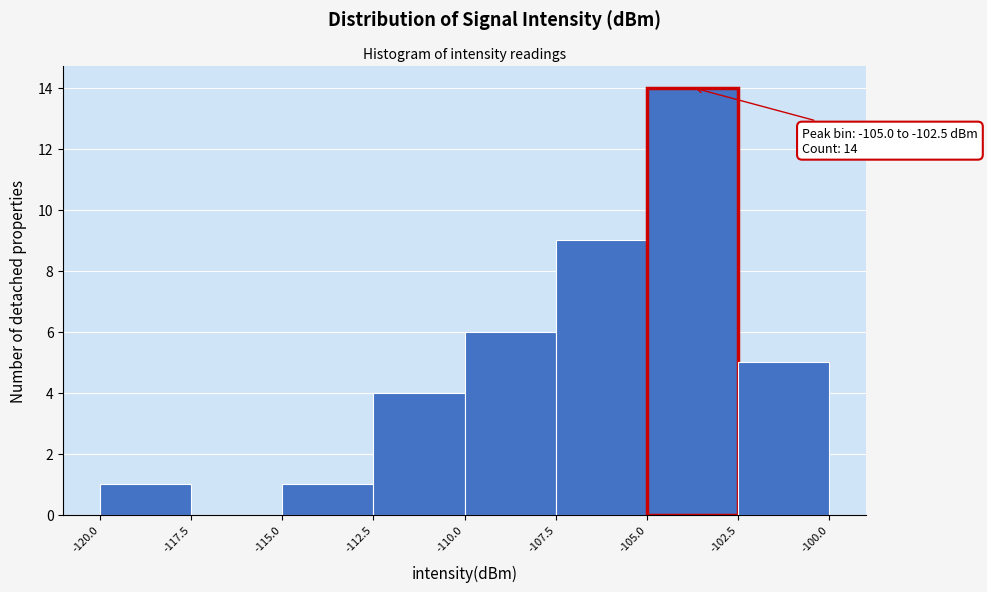

Over which range of the x-axis is the bar tallest?

-105.0 to -102.5